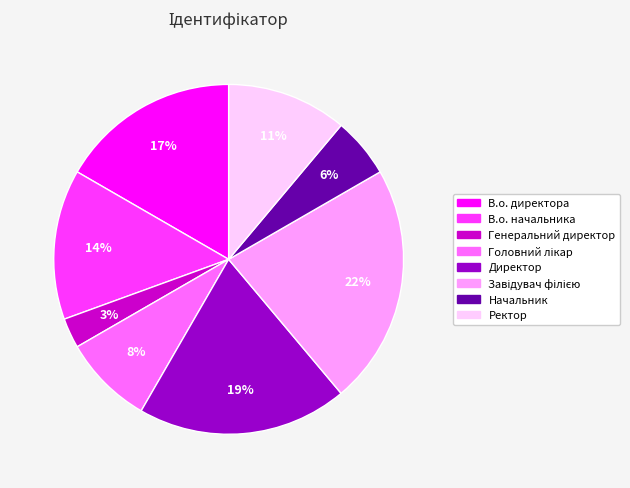

Which category has the smallest portion of the pie?

Генеральний директор